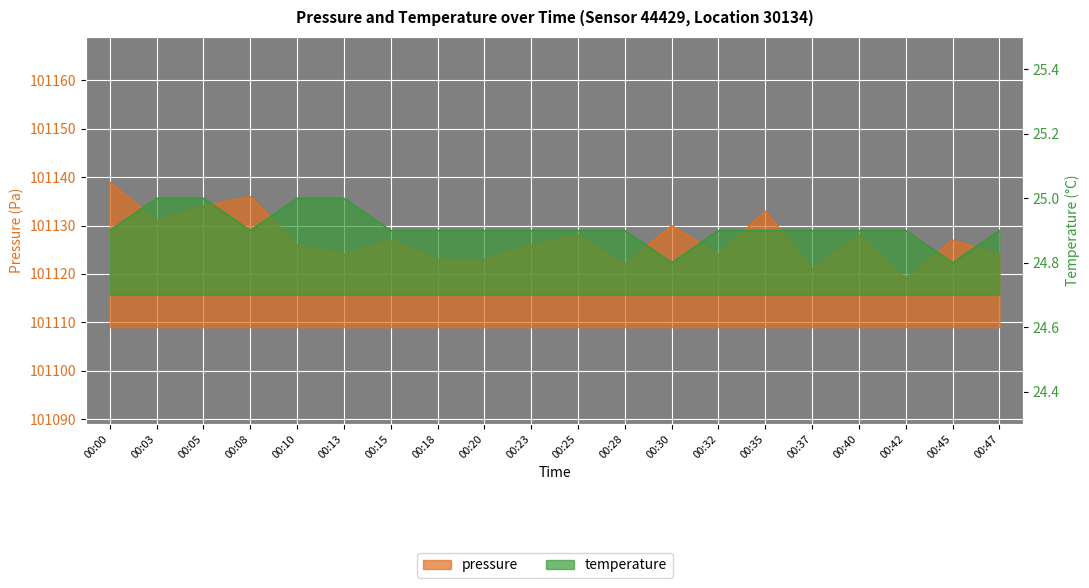

True or false: temperature and pressure cross at least once.

False